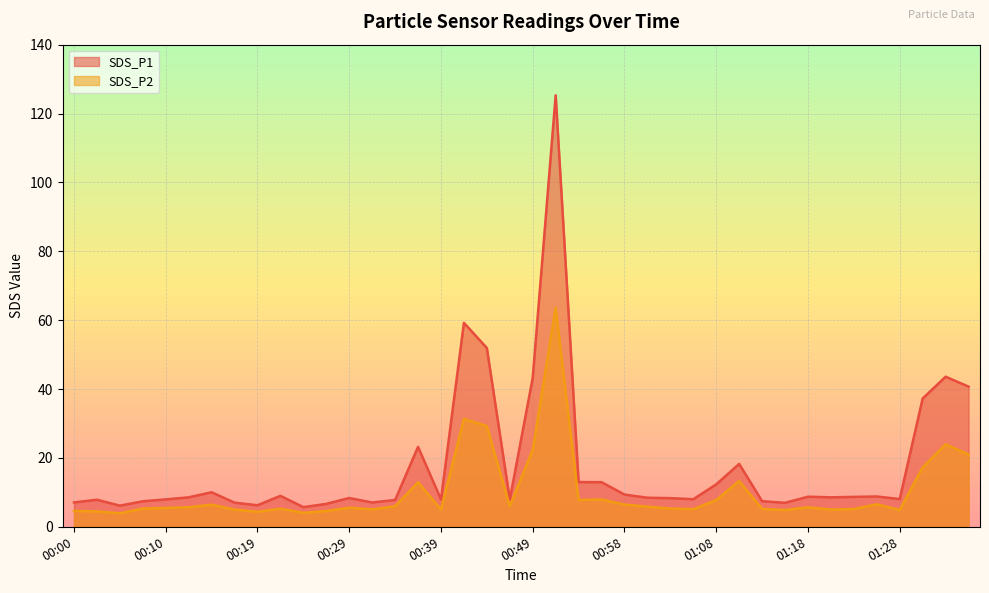

True or false: SDS_P2 and SDS_P1 intersect in this chart.

False